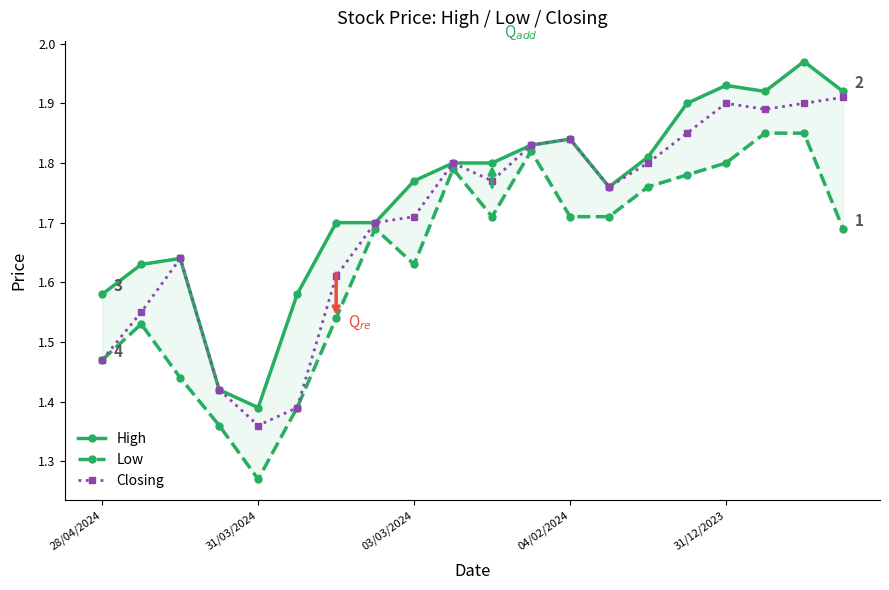

True or false: High and Low cross at least once.

False